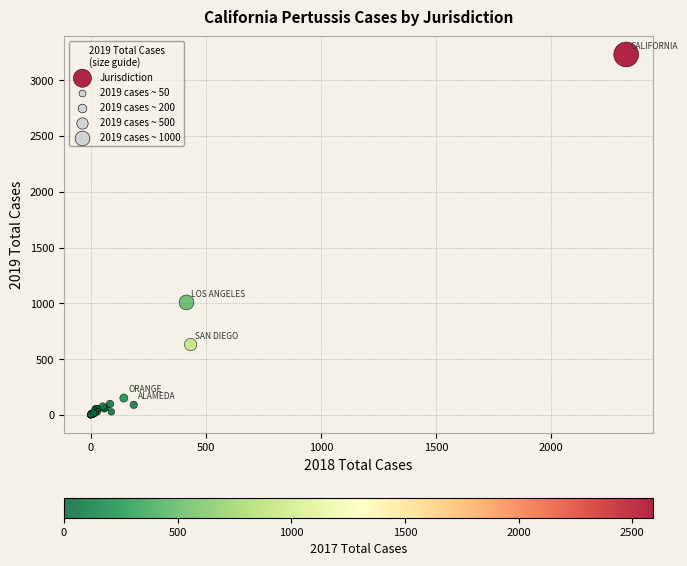

What Y value in the scatter plot is closest to 1615?

1008